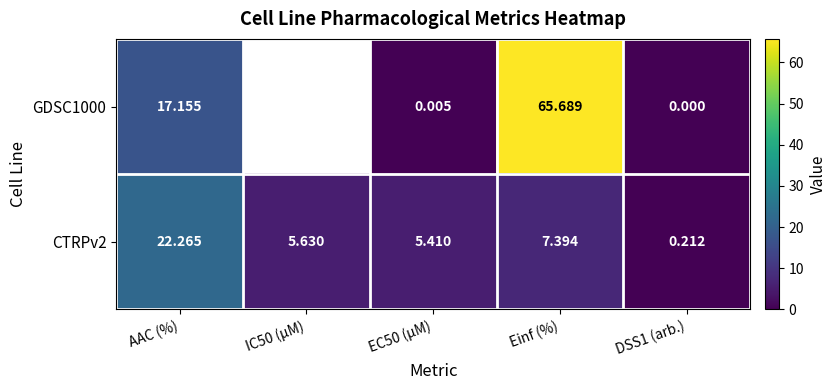

What is the spread (max minus min) of values at Einf (%)?

58.3